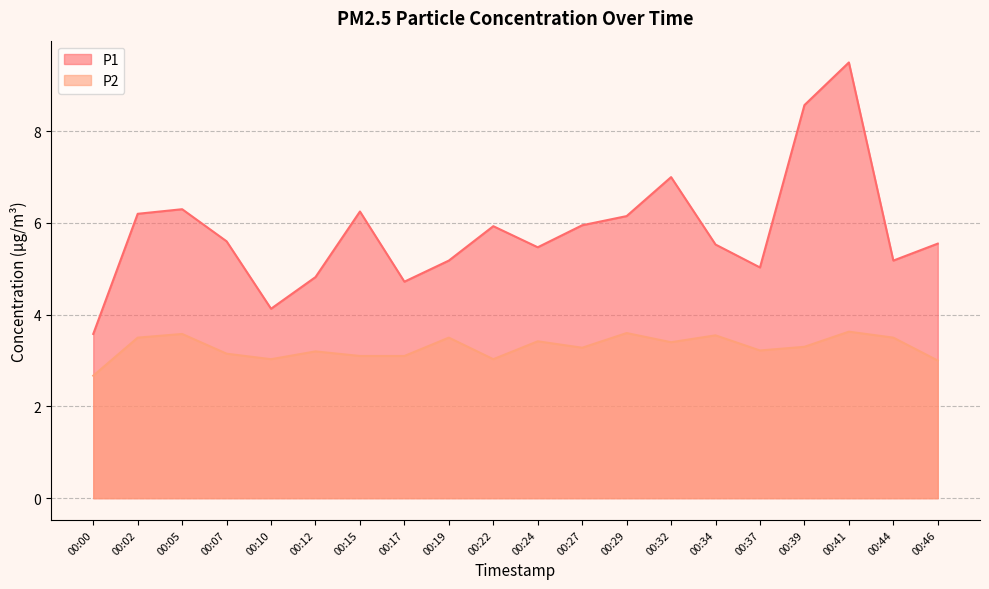

How many data points in P2 are above 3?

18